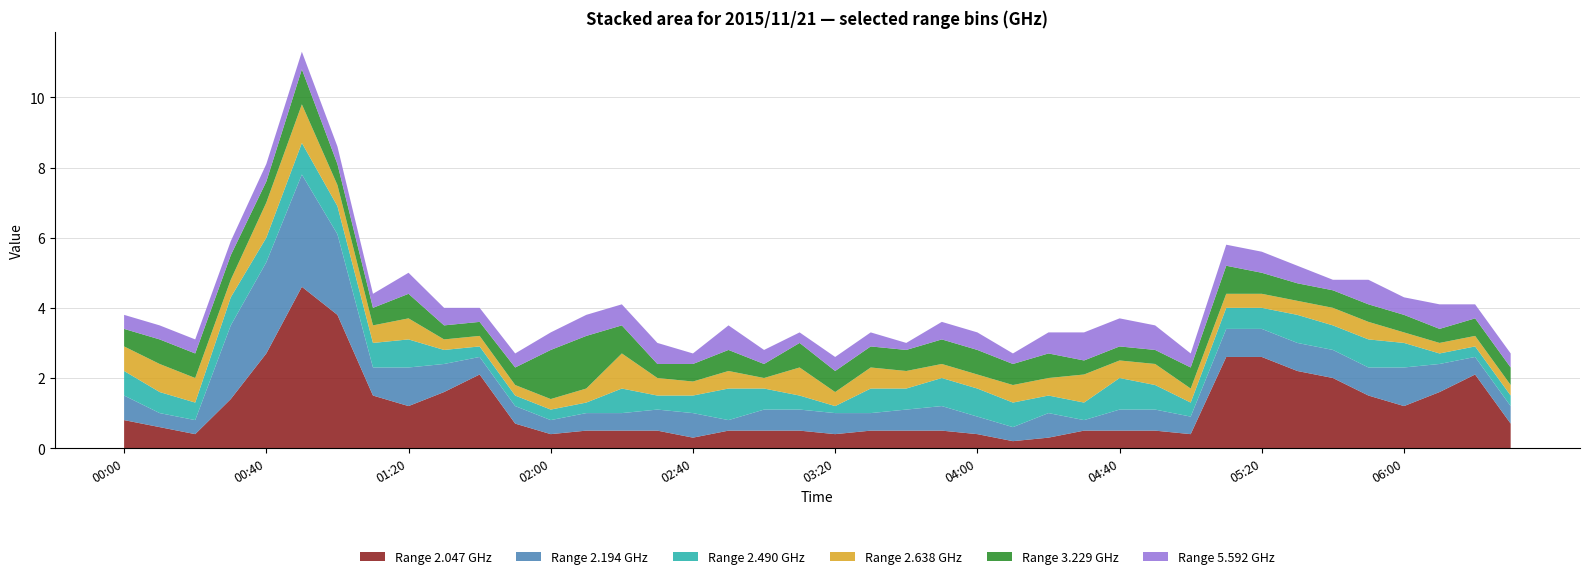

Reading left to right, transcribe all the data shown in this chart.

2.047: 00:00=0.8	00:10=0.6	00:20=0.4	00:30=1.4	00:40=2.7	00:50=4.6	01:00=3.8	01:10=1.5	01:20=1.2	01:30=1.6	01:40=2.1	01:50=0.7	02:00=0.4	02:10=0.5	02:20=0.5	02:30=0.5	02:40=0.3	02:50=0.5	03:00=0.5	03:10=0.5	03:20=0.4	03:30=0.5	03:40=0.5	03:50=0.5	04:00=0.4	04:10=0.2	04:20=0.3	04:30=0.5	04:40=0.5	04:50=0.5	05:00=0.4	05:10=2.6	05:20=2.6	05:30=2.2	05:40=2.0	05:50=1.5	06:00=1.2	06:10=1.6	06:20=2.1	06:30=0.7
2.194: 00:00=0.7	00:10=0.4	00:20=0.4	00:30=2.1	00:40=2.6	00:50=3.2	01:00=2.3	01:10=0.8	01:20=1.1	01:30=0.8	01:40=0.5	01:50=0.5	02:00=0.4	02:10=0.5	02:20=0.5	02:30=0.6	02:40=0.7	02:50=0.3	03:00=0.6	03:10=0.6	03:20=0.6	03:30=0.5	03:40=0.6	03:50=0.7	04:00=0.5	04:10=0.4	04:20=0.7	04:30=0.3	04:40=0.6	04:50=0.6	05:00=0.5	05:10=0.8	05:20=0.8	05:30=0.8	05:40=0.8	05:50=0.8	06:00=1.1	06:10=0.8	06:20=0.5	06:30=0.5
2.490: 00:00=0.7	00:10=0.6	00:20=0.5	00:30=0.8	00:40=0.7	00:50=0.9	01:00=0.8	01:10=0.7	01:20=0.8	01:30=0.4	01:40=0.3	01:50=0.3	02:00=0.3	02:10=0.3	02:20=0.7	02:30=0.4	02:40=0.5	02:50=0.9	03:00=0.6	03:10=0.4	03:20=0.2	03:30=0.7	03:40=0.6	03:50=0.8	04:00=0.8	04:10=0.7	04:20=0.5	04:30=0.5	04:40=0.9	04:50=0.7	05:00=0.4	05:10=0.6	05:20=0.6	05:30=0.8	05:40=0.7	05:50=0.8	06:00=0.7	06:10=0.3	06:20=0.3	06:30=0.3
2.638: 00:00=0.7	00:10=0.8	00:20=0.7	00:30=0.5	00:40=1.0	00:50=1.1	01:00=0.6	01:10=0.5	01:20=0.6	01:30=0.3	01:40=0.3	01:50=0.3	02:00=0.3	02:10=0.4	02:20=1.0	02:30=0.5	02:40=0.4	02:50=0.5	03:00=0.3	03:10=0.8	03:20=0.4	03:30=0.6	03:40=0.5	03:50=0.4	04:00=0.4	04:10=0.5	04:20=0.5	04:30=0.8	04:40=0.5	04:50=0.6	05:00=0.4	05:10=0.4	05:20=0.4	05:30=0.4	05:40=0.5	05:50=0.5	06:00=0.3	06:10=0.3	06:20=0.3	06:30=0.3
3.229: 00:00=0.5	00:10=0.7	00:20=0.7	00:30=0.7	00:40=0.6	00:50=1.0	01:00=0.6	01:10=0.5	01:20=0.7	01:30=0.4	01:40=0.4	01:50=0.5	02:00=1.4	02:10=1.5	02:20=0.8	02:30=0.4	02:40=0.5	02:50=0.6	03:00=0.4	03:10=0.7	03:20=0.6	03:30=0.6	03:40=0.6	03:50=0.7	04:00=0.7	04:10=0.6	04:20=0.7	04:30=0.4	04:40=0.4	04:50=0.4	05:00=0.6	05:10=0.8	05:20=0.6	05:30=0.5	05:40=0.5	05:50=0.5	06:00=0.5	06:10=0.4	06:20=0.5	06:30=0.5
5.592: 00:00=0.4	00:10=0.4	00:20=0.4	00:30=0.4	00:40=0.5	00:50=0.5	01:00=0.5	01:10=0.4	01:20=0.6	01:30=0.5	01:40=0.4	01:50=0.4	02:00=0.5	02:10=0.6	02:20=0.6	02:30=0.6	02:40=0.3	02:50=0.7	03:00=0.4	03:10=0.3	03:20=0.4	03:30=0.4	03:40=0.2	03:50=0.5	04:00=0.5	04:10=0.3	04:20=0.6	04:30=0.8	04:40=0.8	04:50=0.7	05:00=0.4	05:10=0.6	05:20=0.6	05:30=0.5	05:40=0.3	05:50=0.7	06:00=0.5	06:10=0.7	06:20=0.4	06:30=0.4